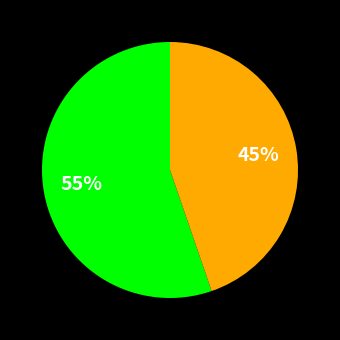

To the nearest percent, what is the average slice percentage?

50%